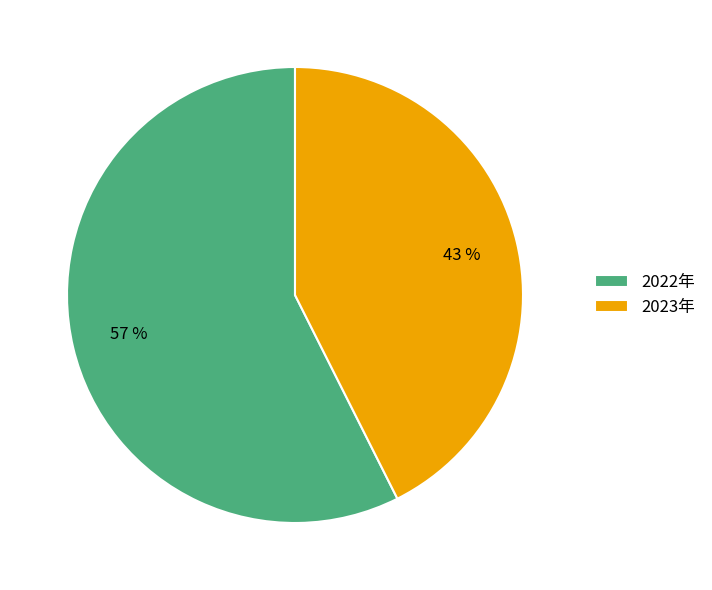

To the nearest percent, what portion does 2022年 represent?

57%